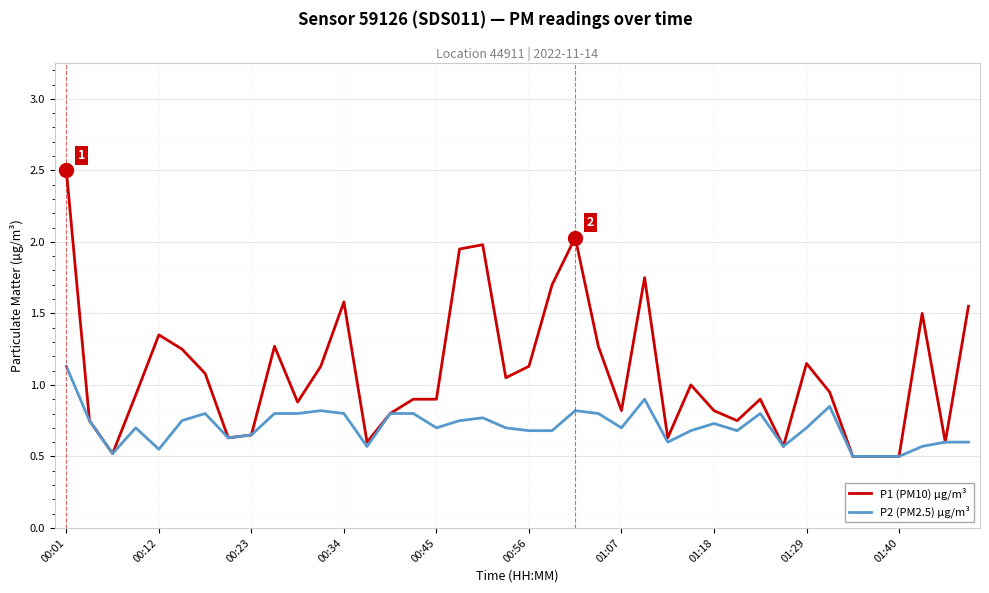

What is the maximum value shown in the chart?

2.5